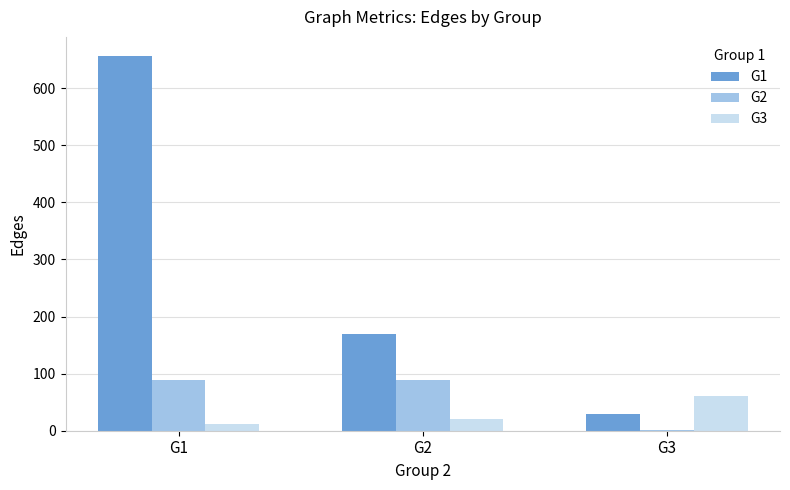

Does the chart contain stacked bars?

No